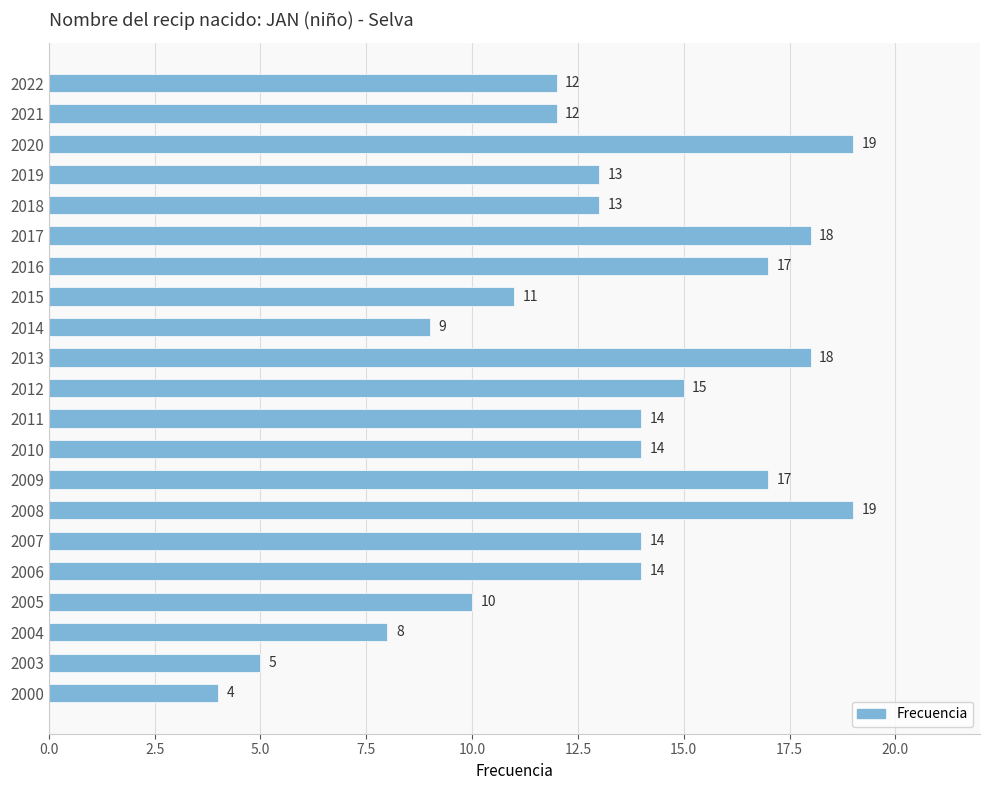

Reading bottom to top, what are all the values shown in this chart?

2000=4	2003=5	2004=8	2005=10	2006=14	2007=14	2008=19	2009=17	2010=14	2011=14	2012=15	2013=18	2014=9	2015=11	2016=17	2017=18	2018=13	2019=13	2020=19	2021=12	2022=12